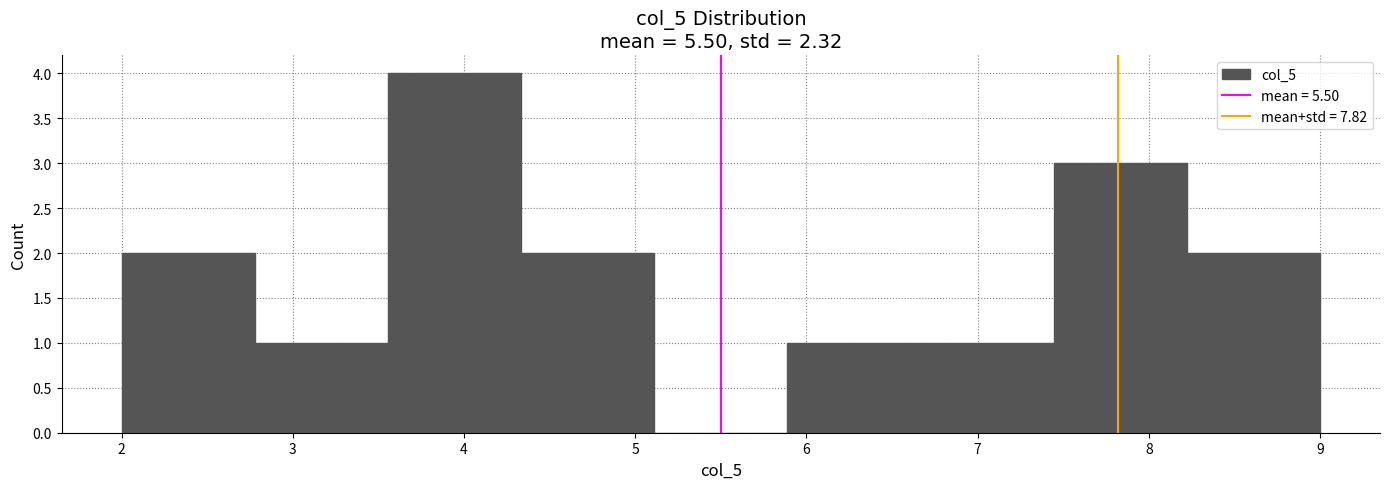

Reading left to right, transcribe this chart: for each bar, give the range it covers on the x-axis and its height. Neither the bar edges nor the heights are printed on the chart, so give them approximately, as read against the axes.

2.0 to 2.8: 2
2.8 to 3.6: 1
3.6 to 4.3: 4
4.3 to 5.1: 2
5.1 to 5.9: 0
5.9 to 6.7: 1
6.7 to 7.4: 1
7.4 to 8.2: 3
8.2 to 9.0: 2